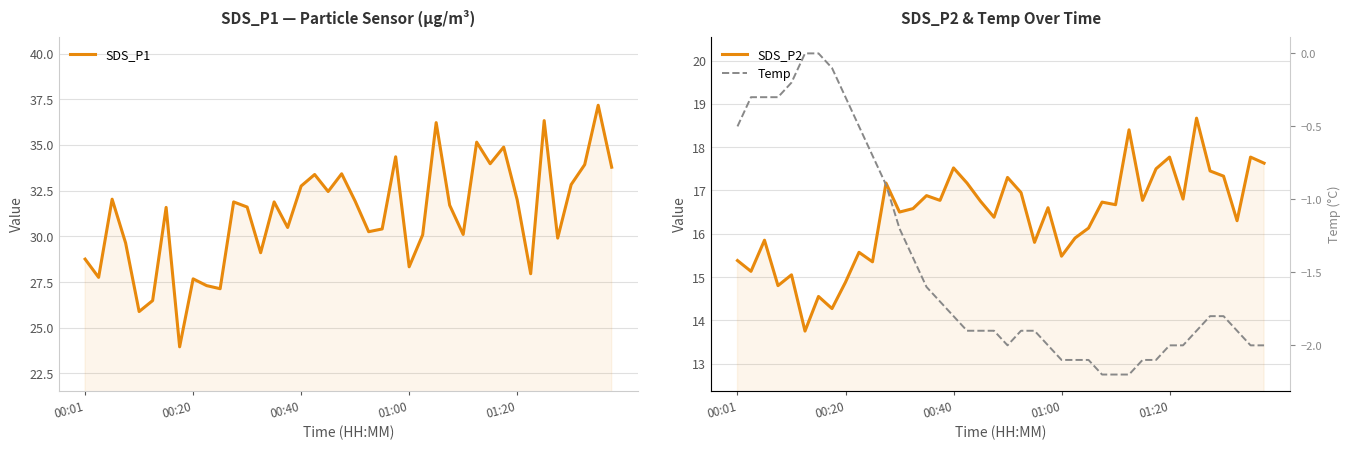

What is the difference between the maximum and minimum values in the SDS_P1 series?

13.2